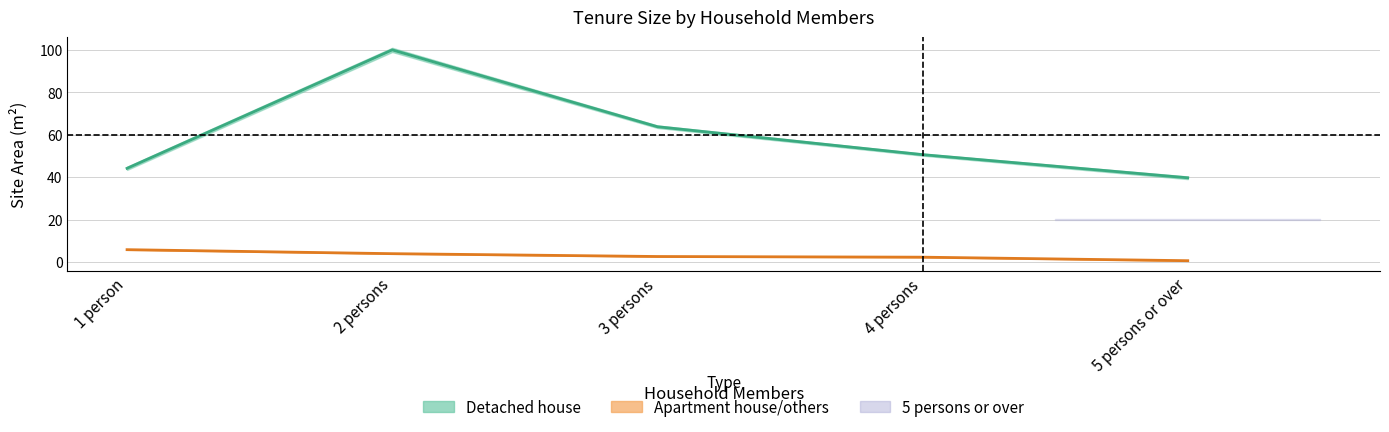

Reading left to right, extract all data points from this chart.

Detached house: 1 person=44.2	2 persons=100.0	3 persons=63.8	4 persons=50.6	5 persons or over=39.7
Apartment house: 1 person=5.8	2 persons=3.9	3 persons=2.6	4 persons=2.3	5 persons or over=0.6